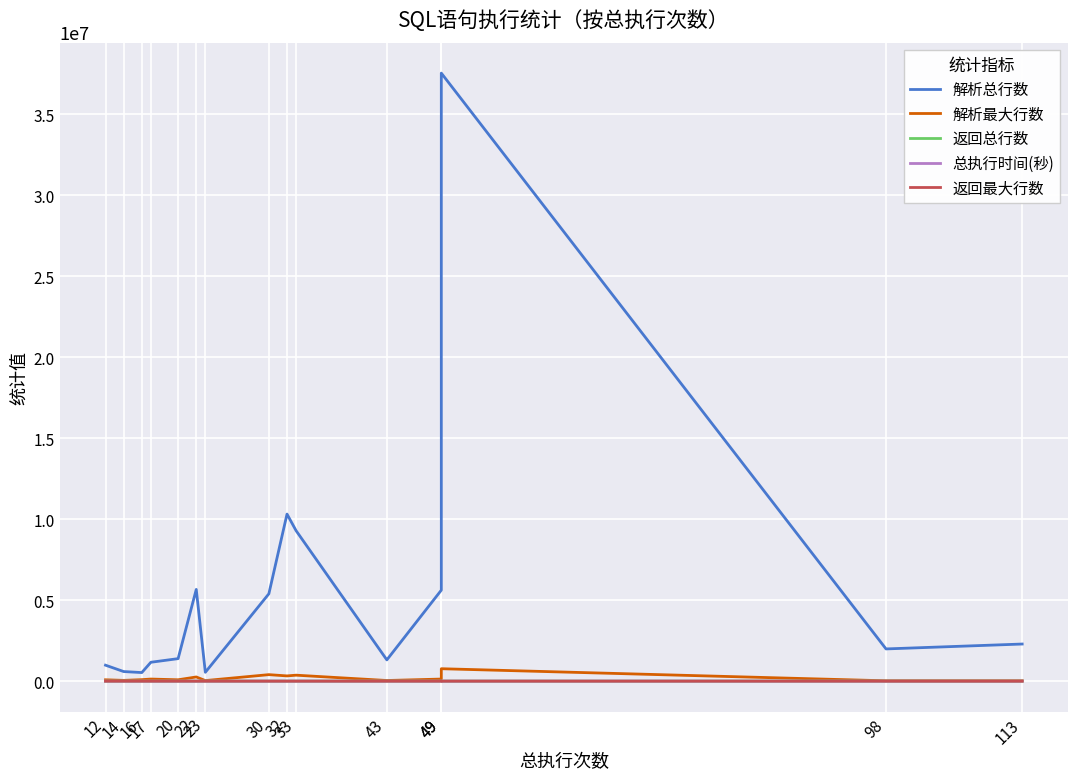

What is the total value across all series at 22?

5918875